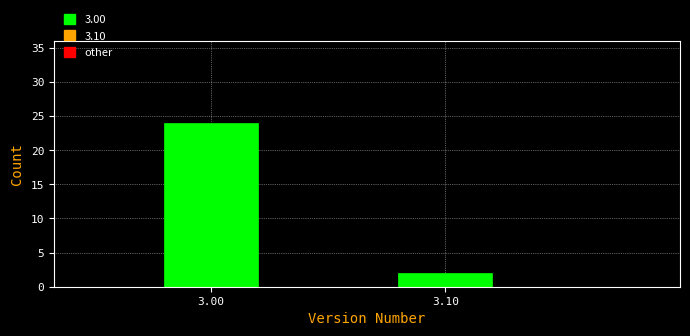

Reading right to left, extract all data points from this chart.

3.10=2	3.00=24